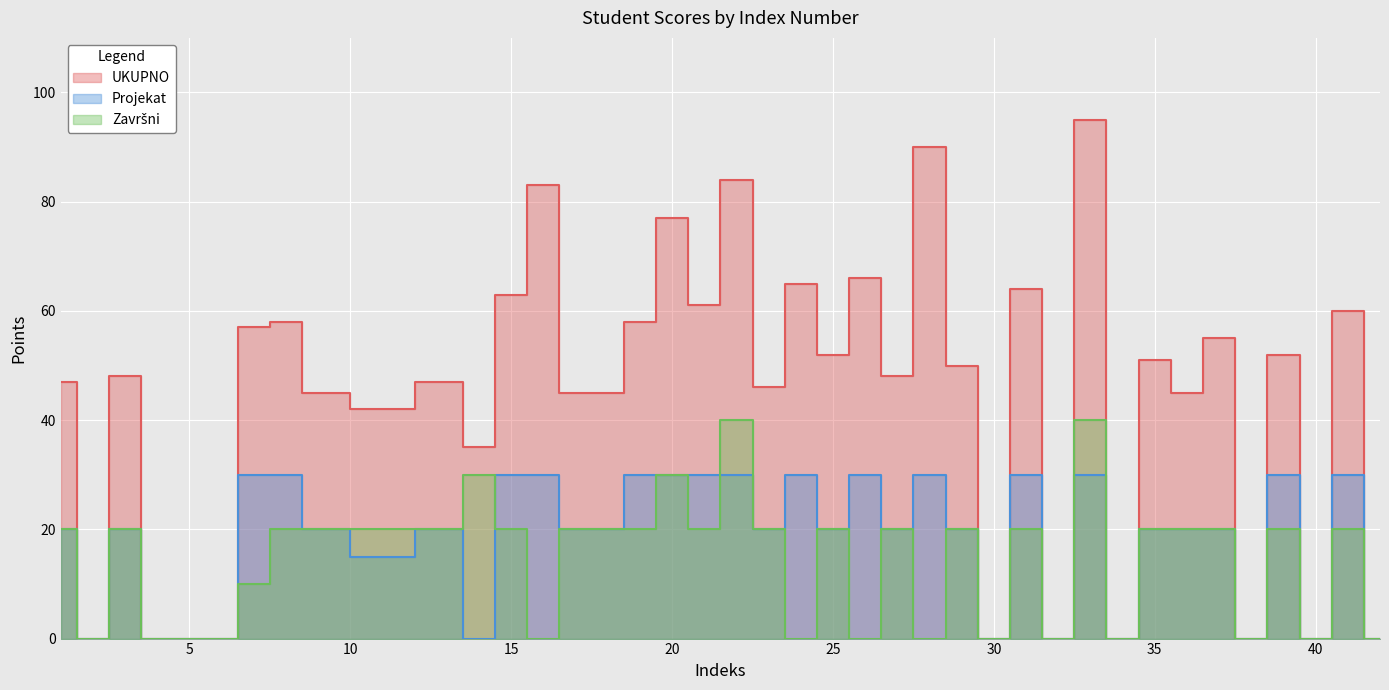

How many times do Projekat and Završni cross each other?

2